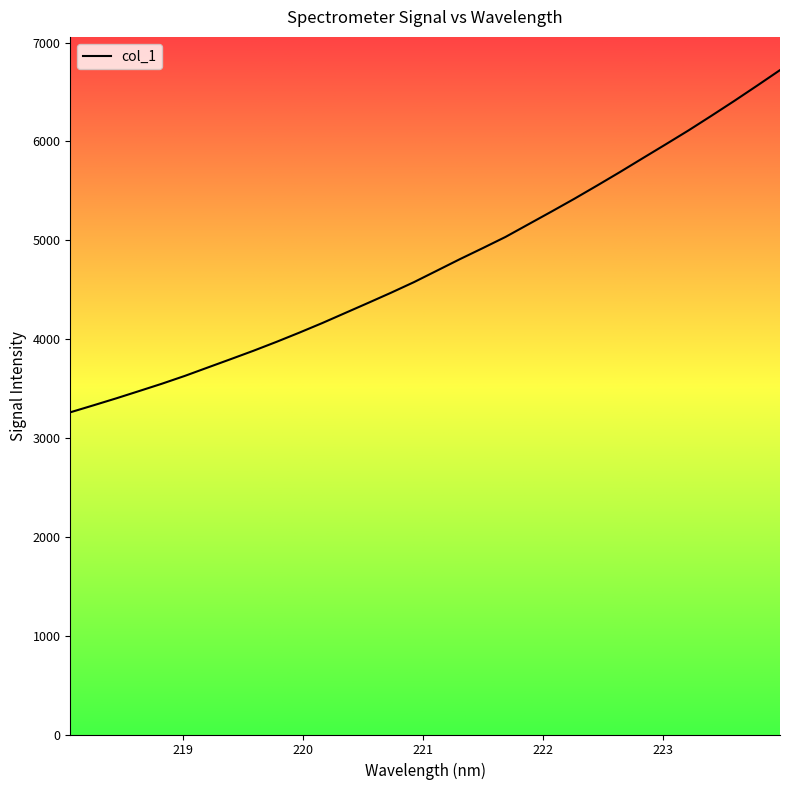

How many values exceed 4692?

16